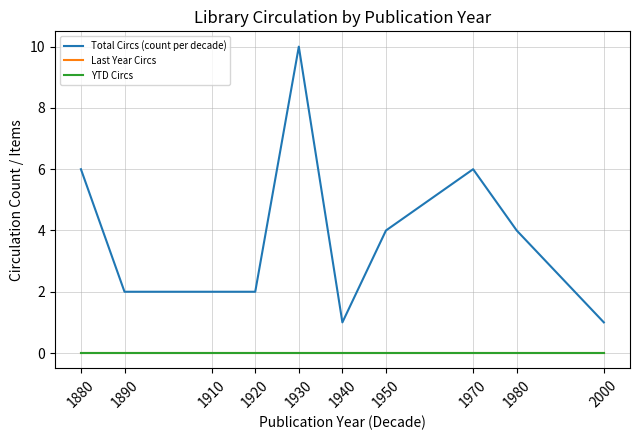

Is this an area chart (filled region under the line)?

No